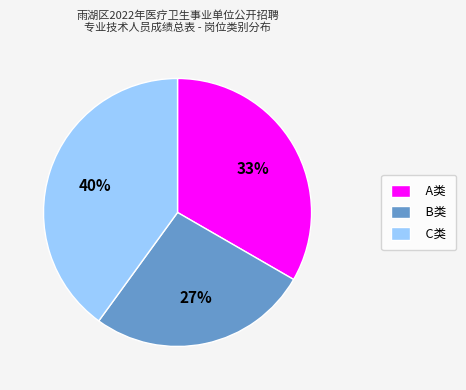

Is it true that B类 is 27% of the pie?

True